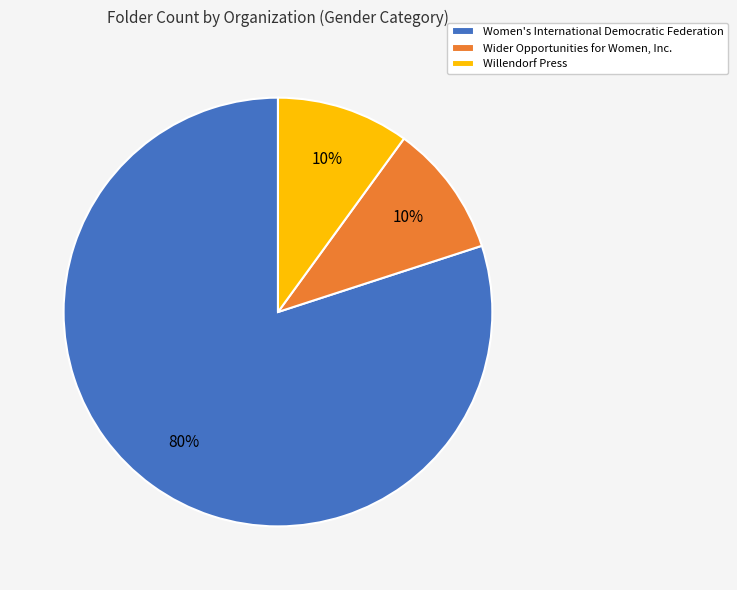

Which category has the biggest portion of the pie?

Women's International Democratic Federation